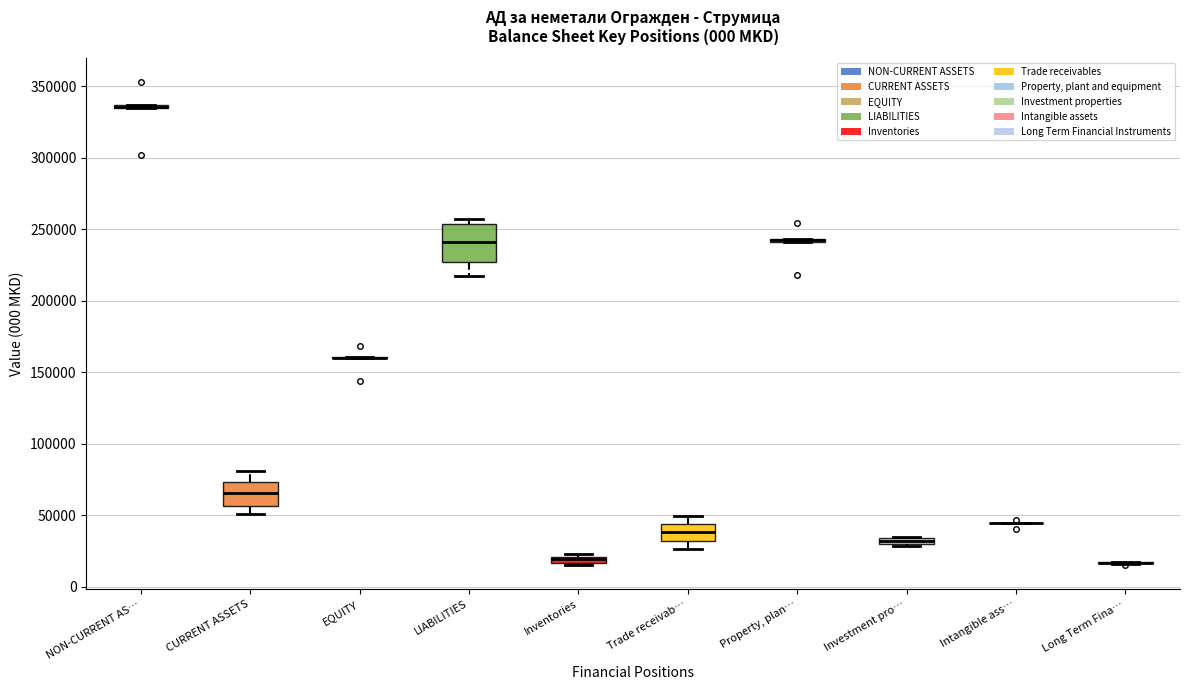

Which box is the tallest, from its lower edge to its upper edge?

LIABILITIES